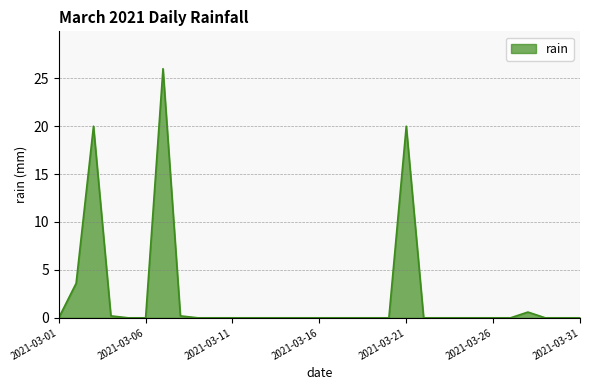

True or false: the data has more than 0 interior local peaks.

True